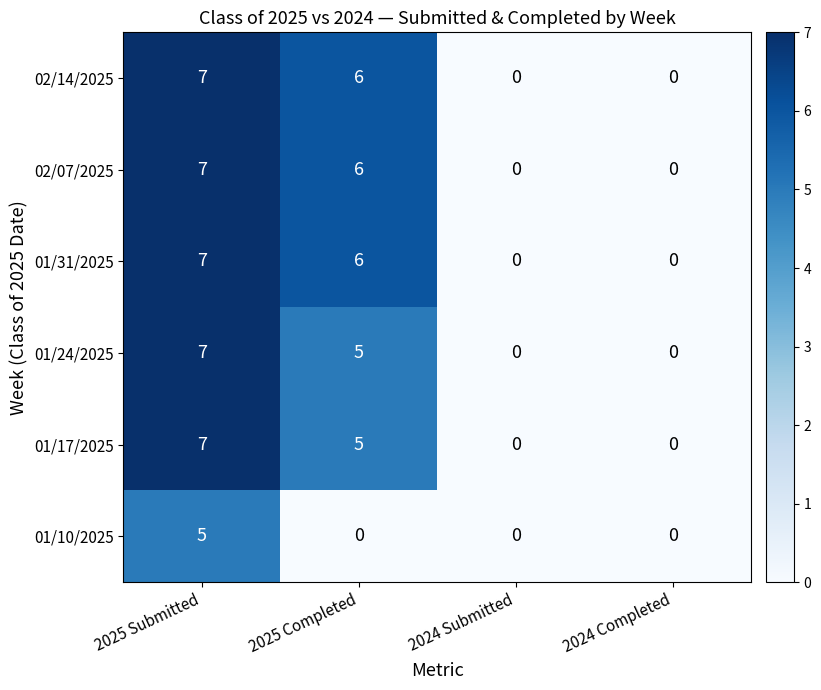

What is the difference between the highest and lowest values at 2025 Completed?

6